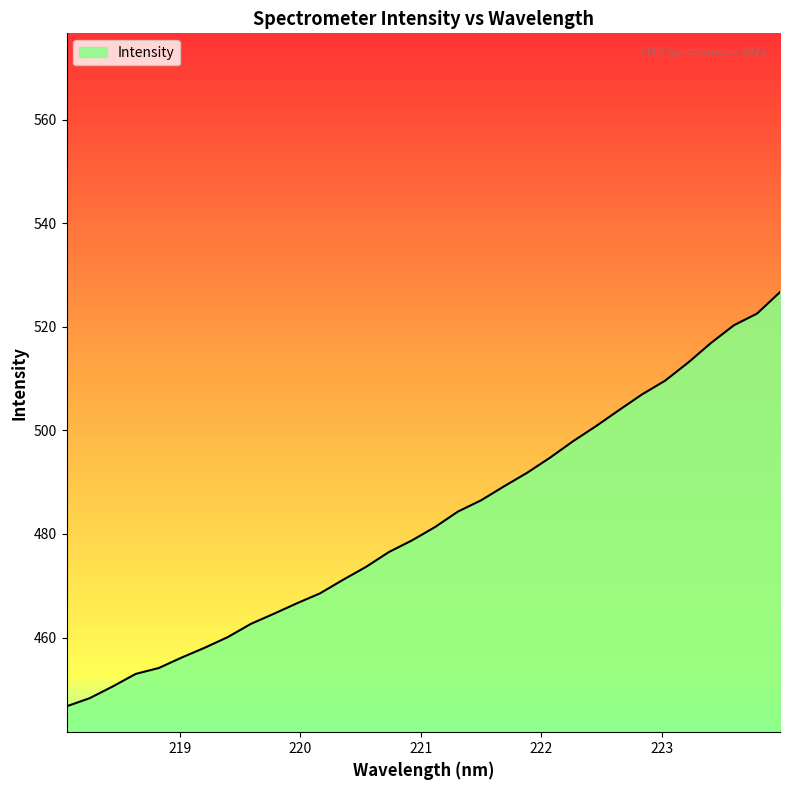

What is the smallest value displayed?

446.7